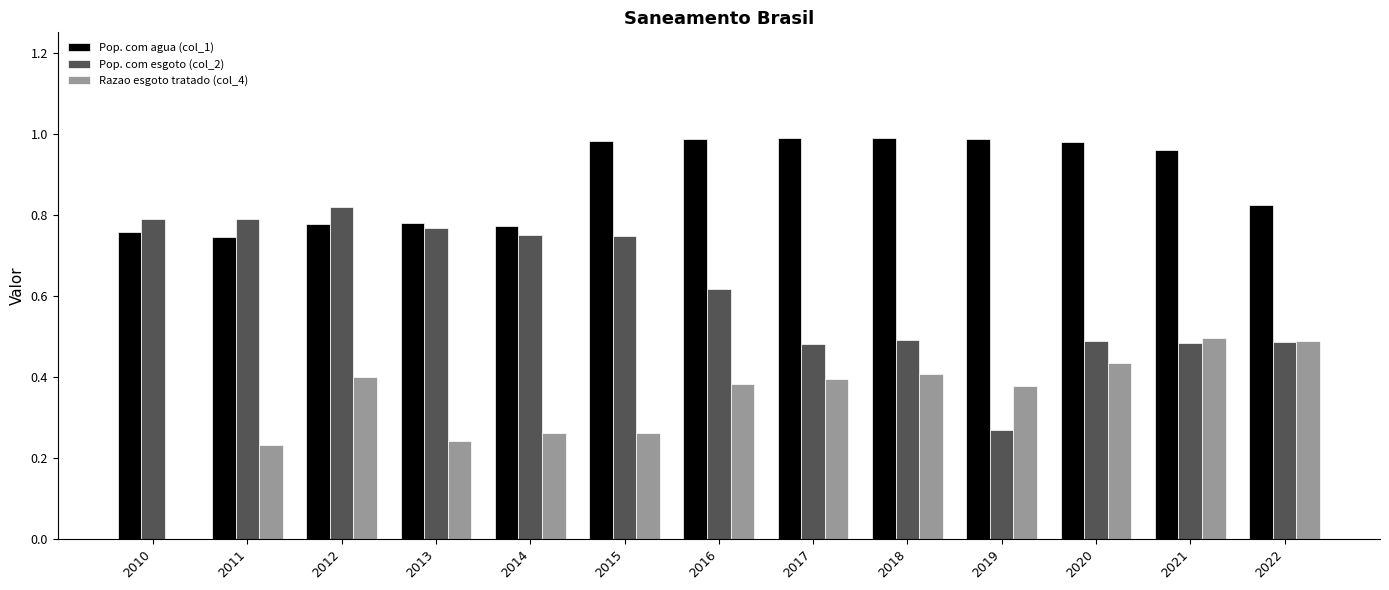

What are all the series names shown in the legend?

Pop. com agua (col_1), Pop. com esgoto (col_2), Razao esgoto tratado (col_4)